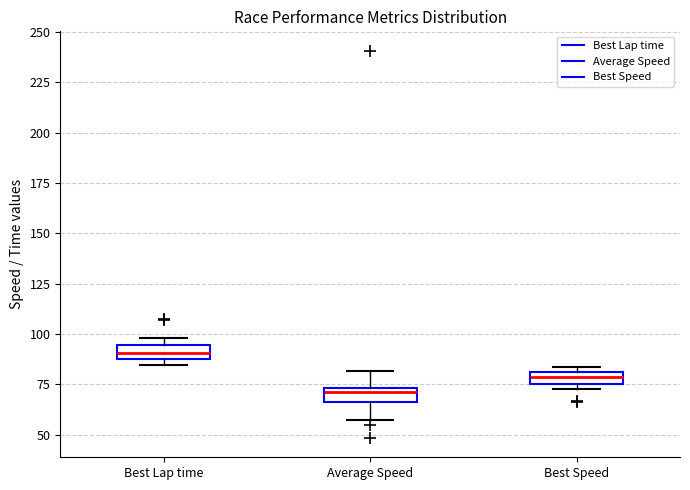

Which box's median line is the highest?

Best Lap time